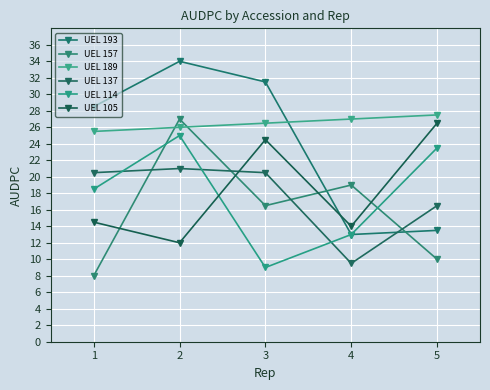

What is the difference between the highest and lowest values at 1?

20.5